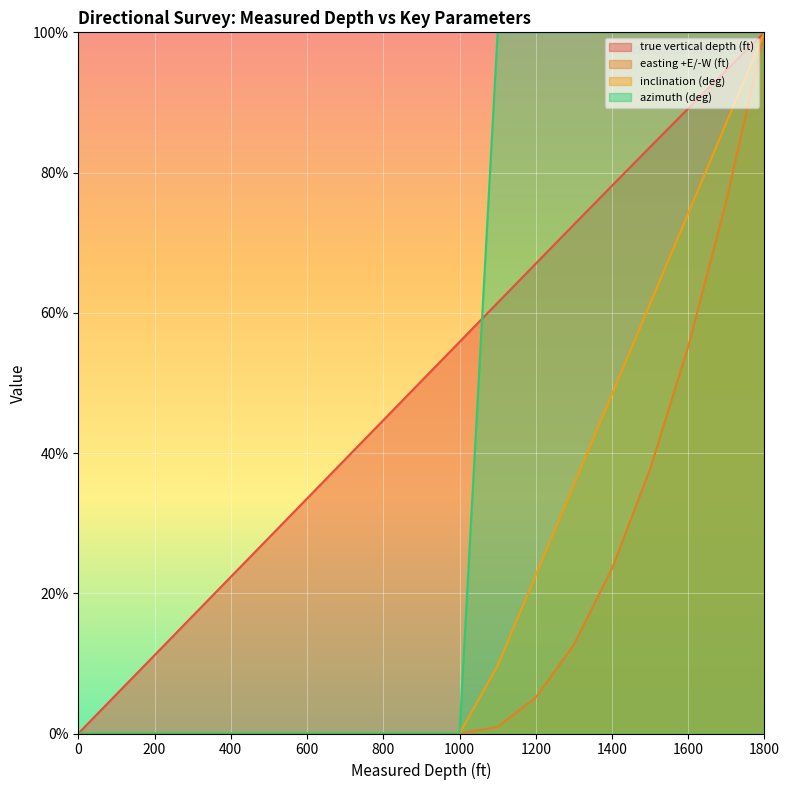

The value of inclination (deg) at 200 is 0.0. True or false?

True